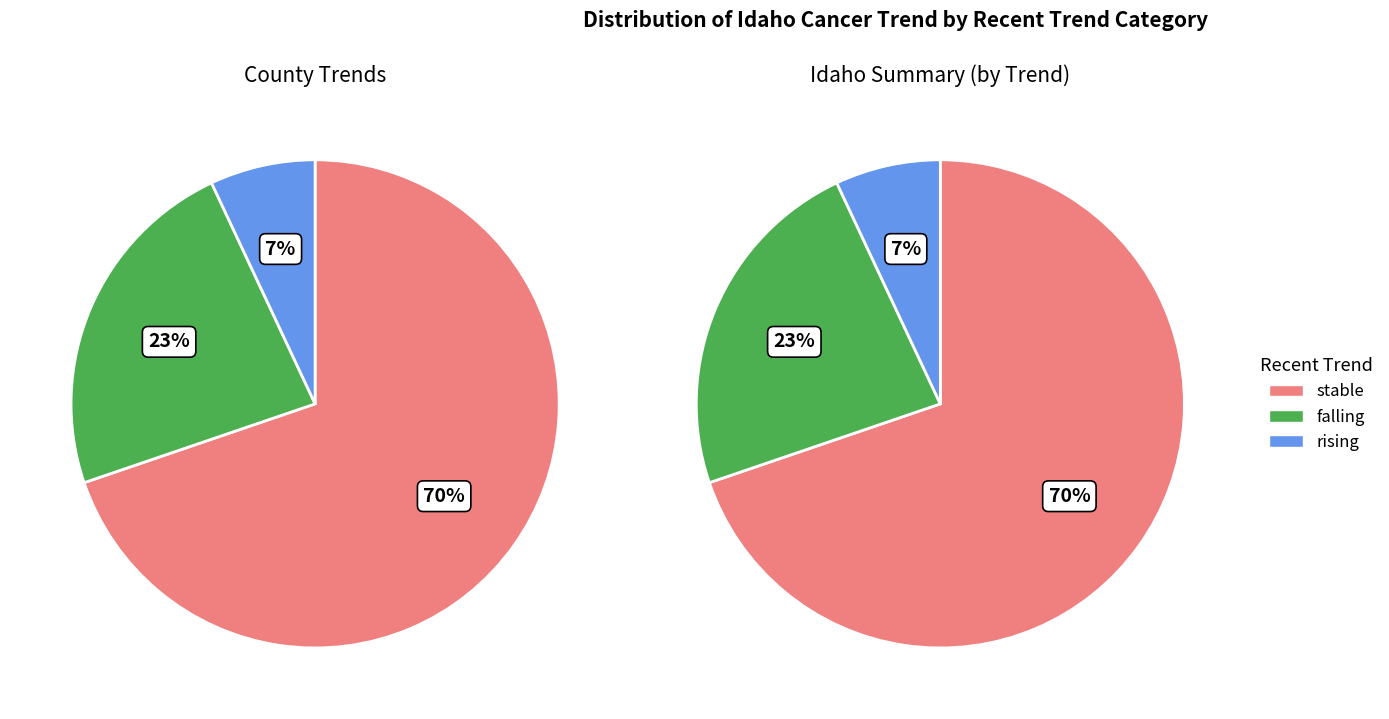

Between falling and rising, which is larger?

falling